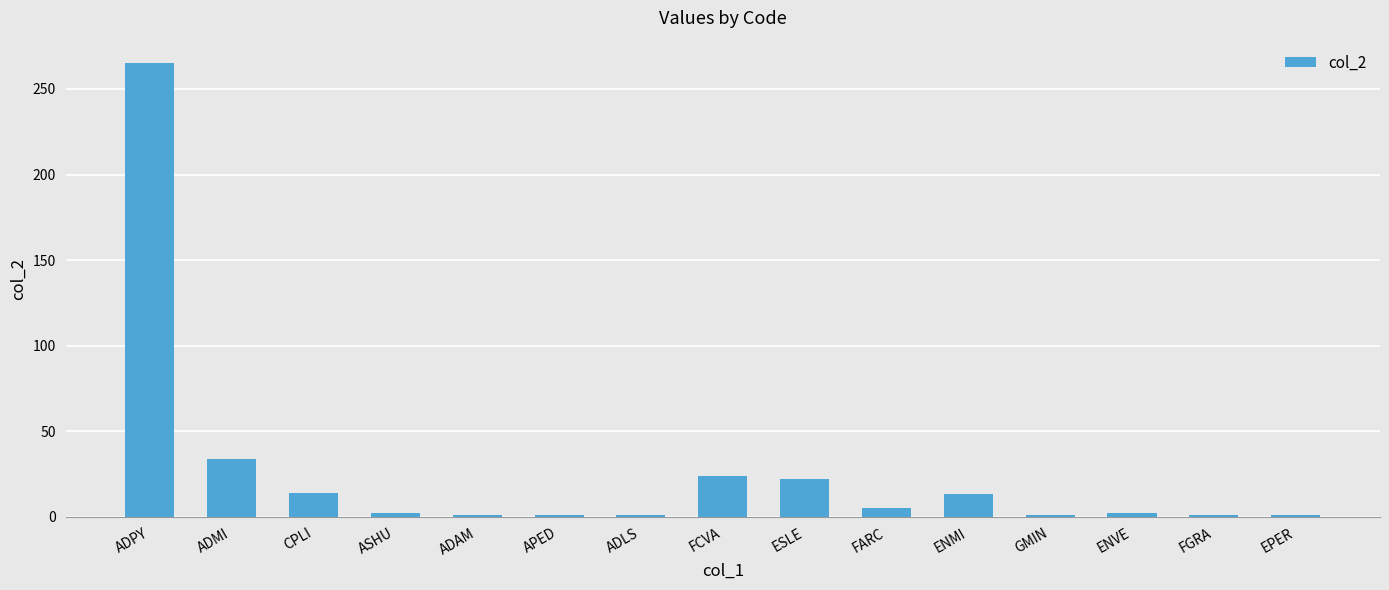

What is the smallest value displayed?

1